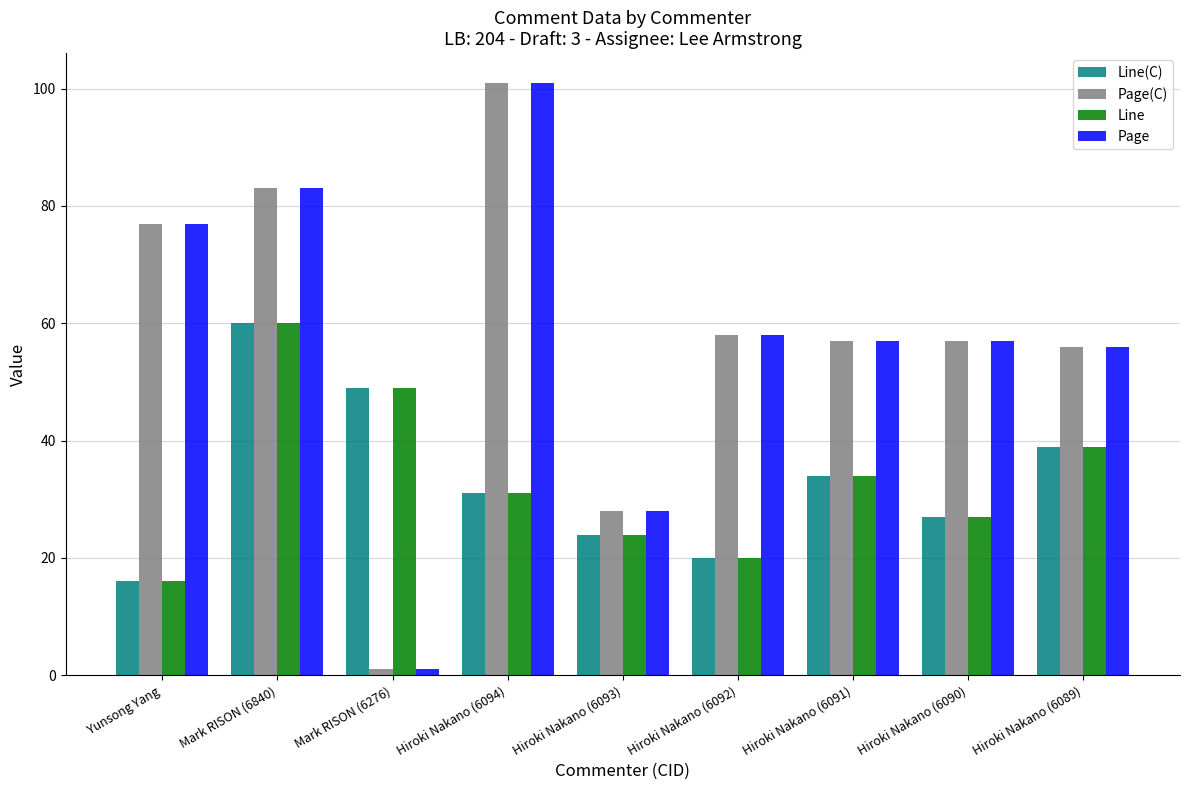

The value of Page at Hiroki Nakano (6094) is 101. True or false?

True